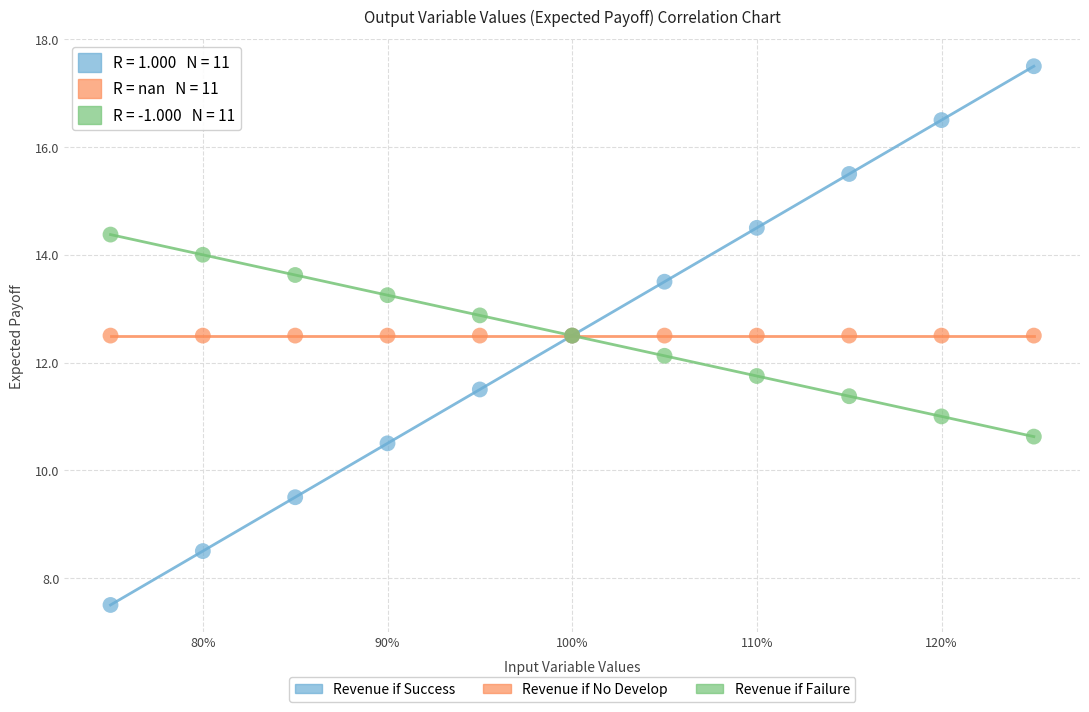

In the Revenue if Failure series, what Y value is closest to 12?

12.1